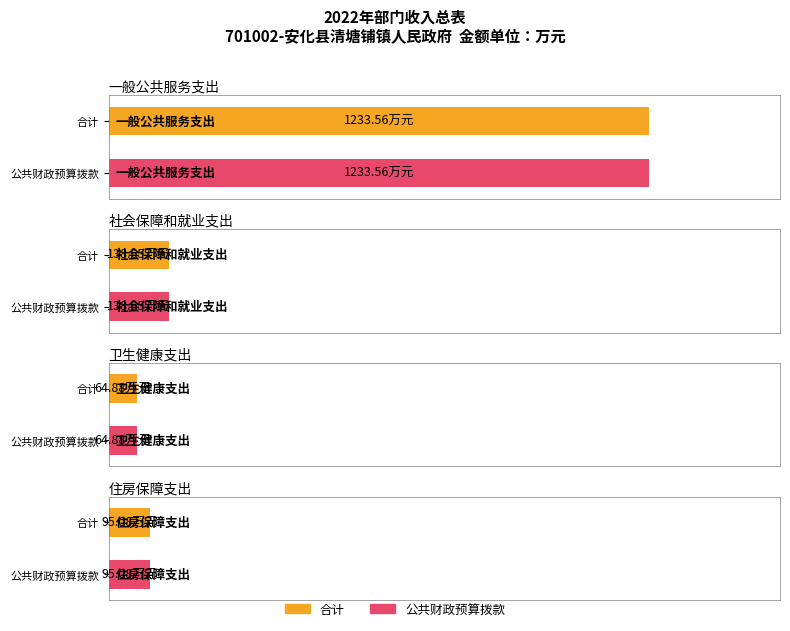

The value of 公共财政预算拨款 at 社会保障和就业支出 is 51.8. True or false?

False